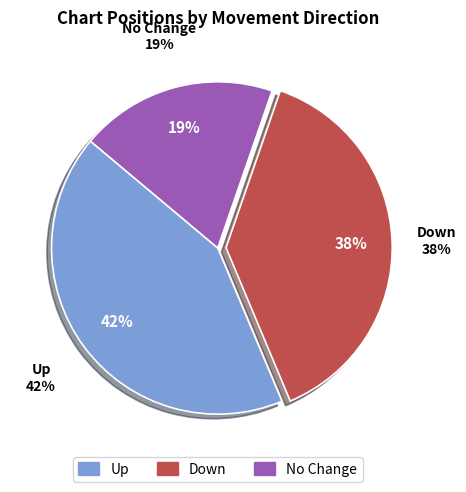

How many slices are in this pie chart?

3